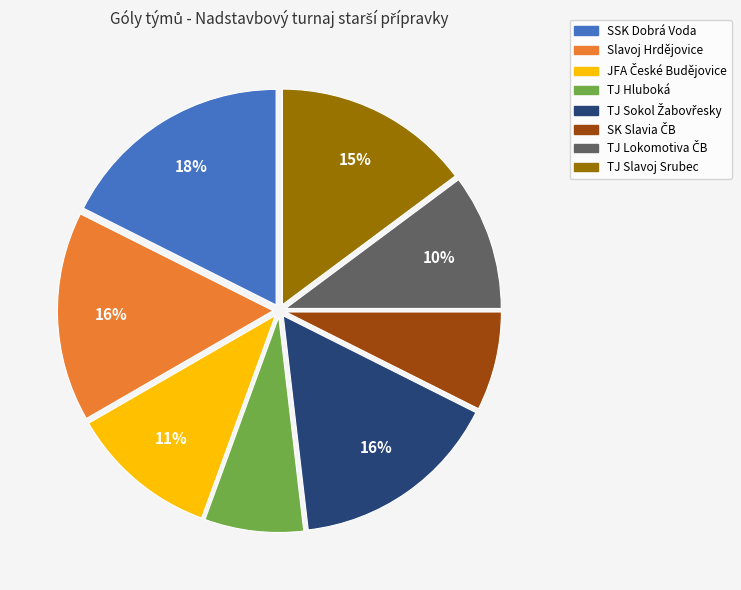

The Slavoj Hrdějovice slice represents 16% of the pie. True or false?

True